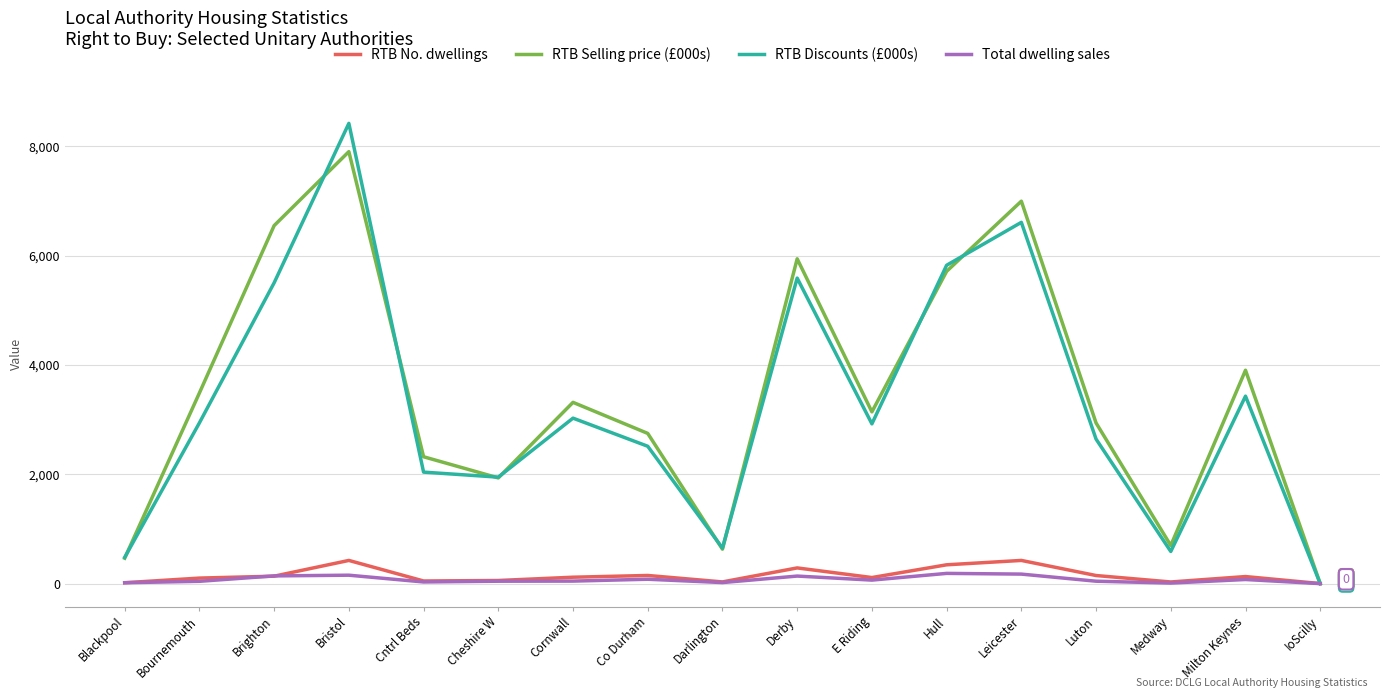

The value of RTB Discounts (£000s) at Brighton is 2076. True or false?

False